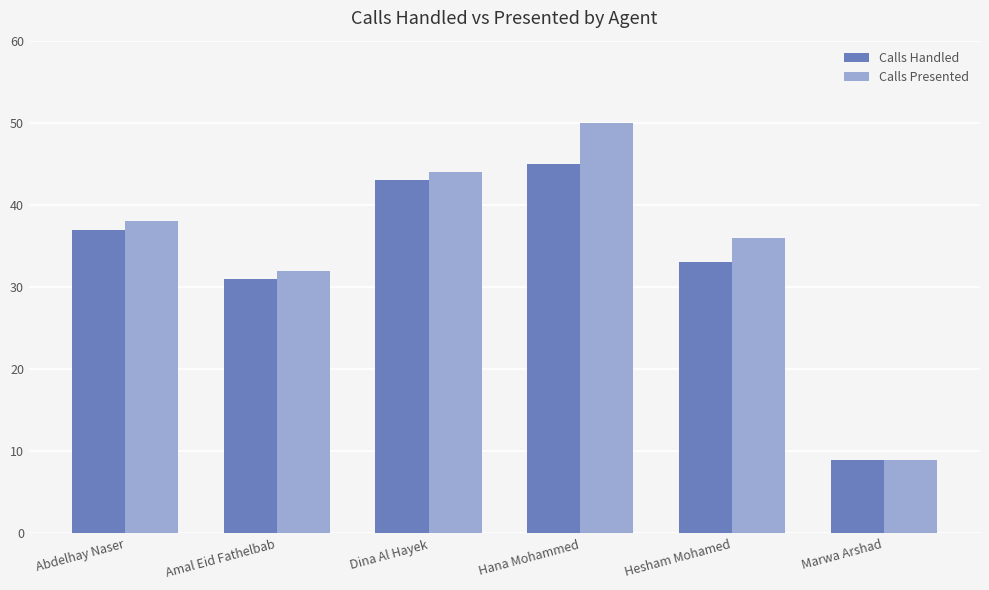

Which series has the largest total across all categories?

Calls Presented